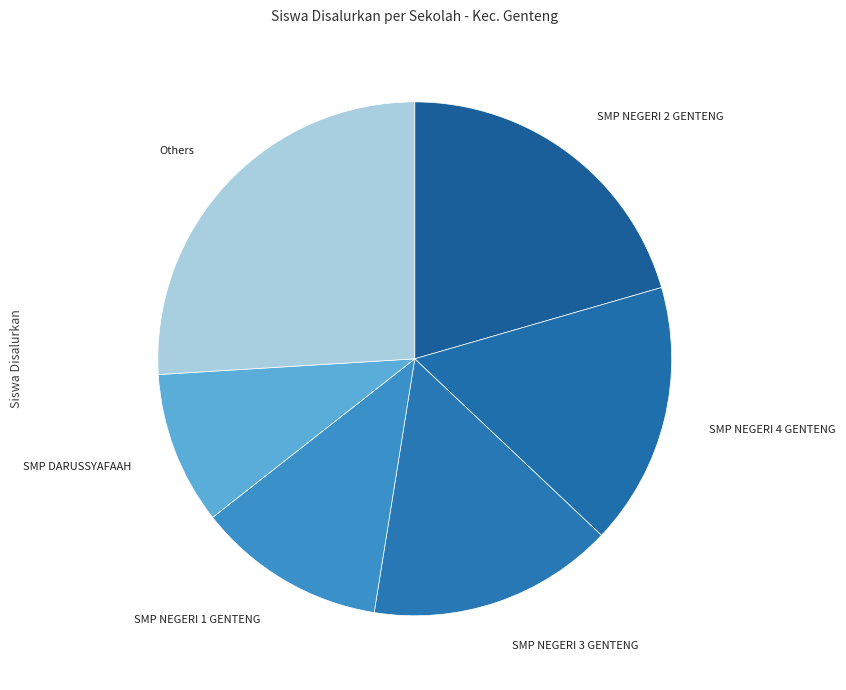

Which category has the smallest portion of the pie?

SMP DARUSSYAFAAH